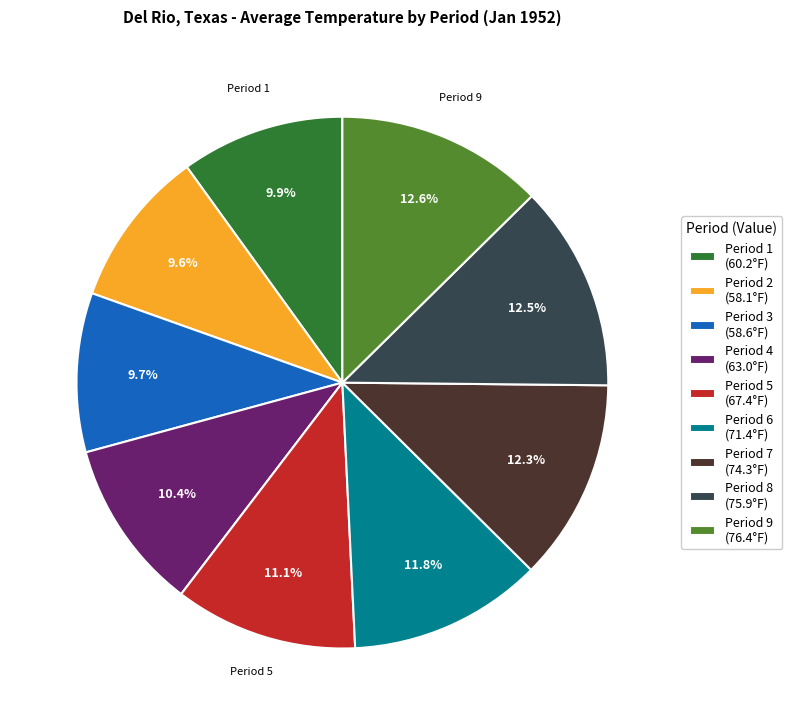

Is there any slice that represents more than half of the pie?

No